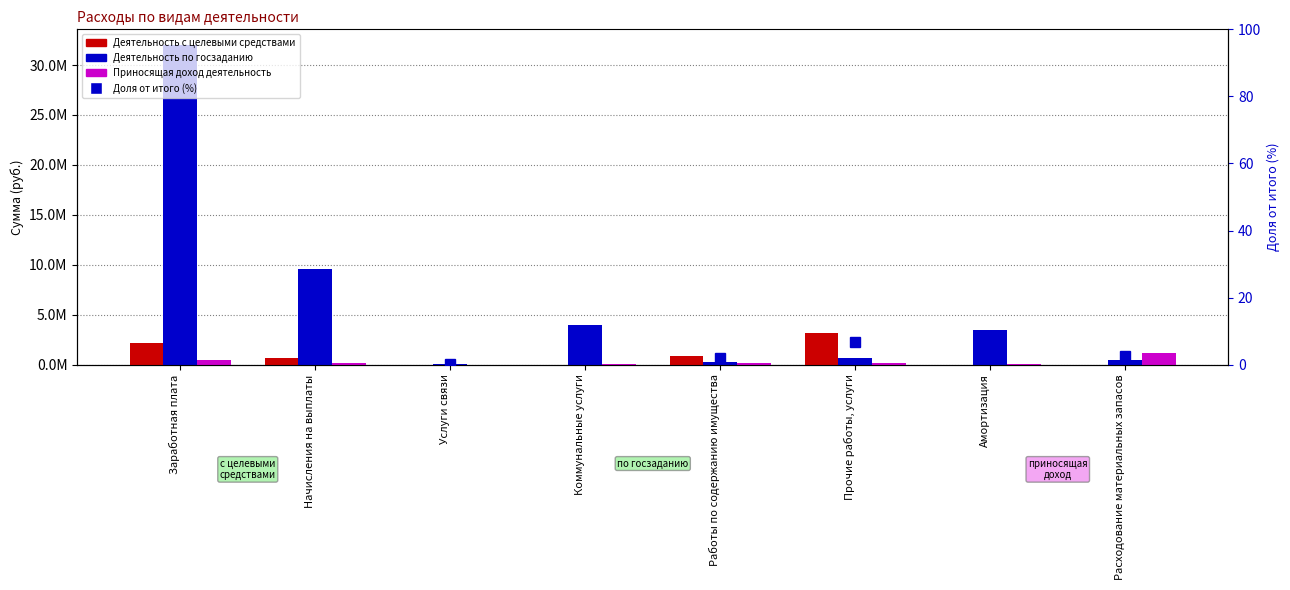

Where is Деятельность по госзаданию nearest to the value 16012338?

Начисления на выплаты